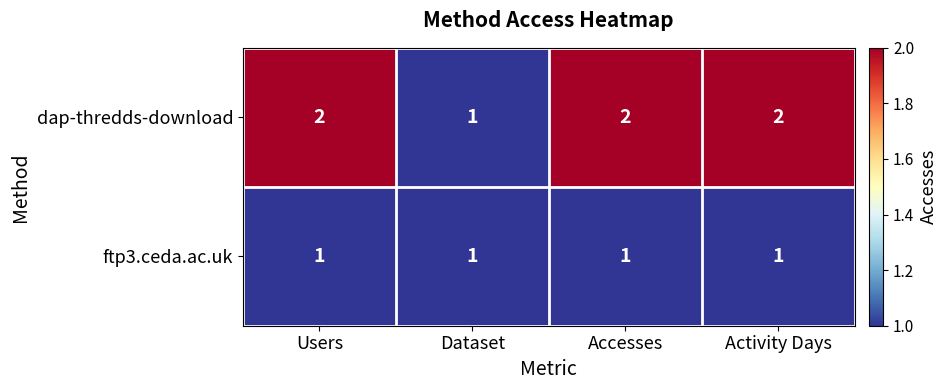

List the series in order of their peak value, highest first.

dap-thredds-download, ftp3.ceda.ac.uk